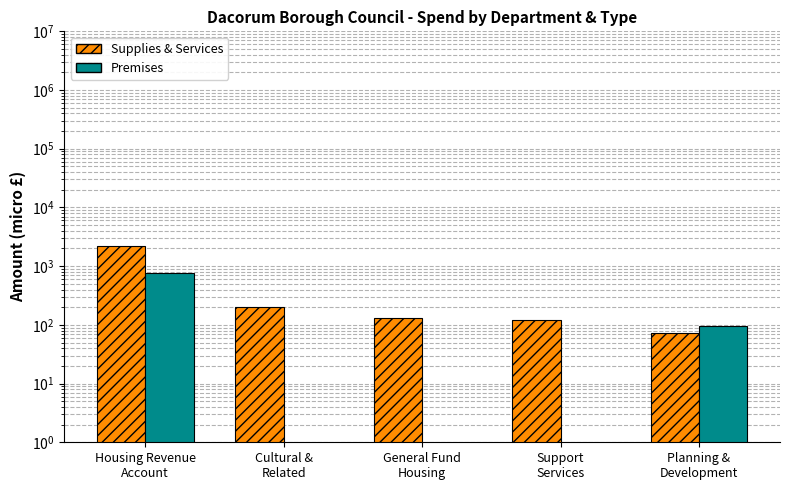

True or false: Supplies & Services has a value of 110.8 at Cultural &
Related.

False